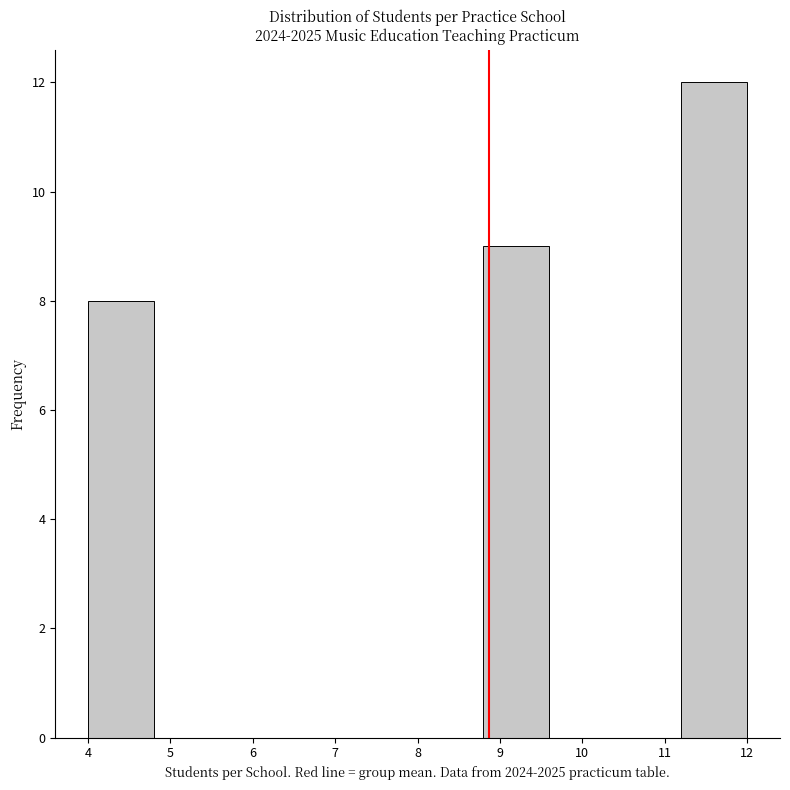

How tall is the bar that spans 11.2 to 12.0 on the x-axis? The values are not printed on the chart, so give them approximately, as read against the axis.

12